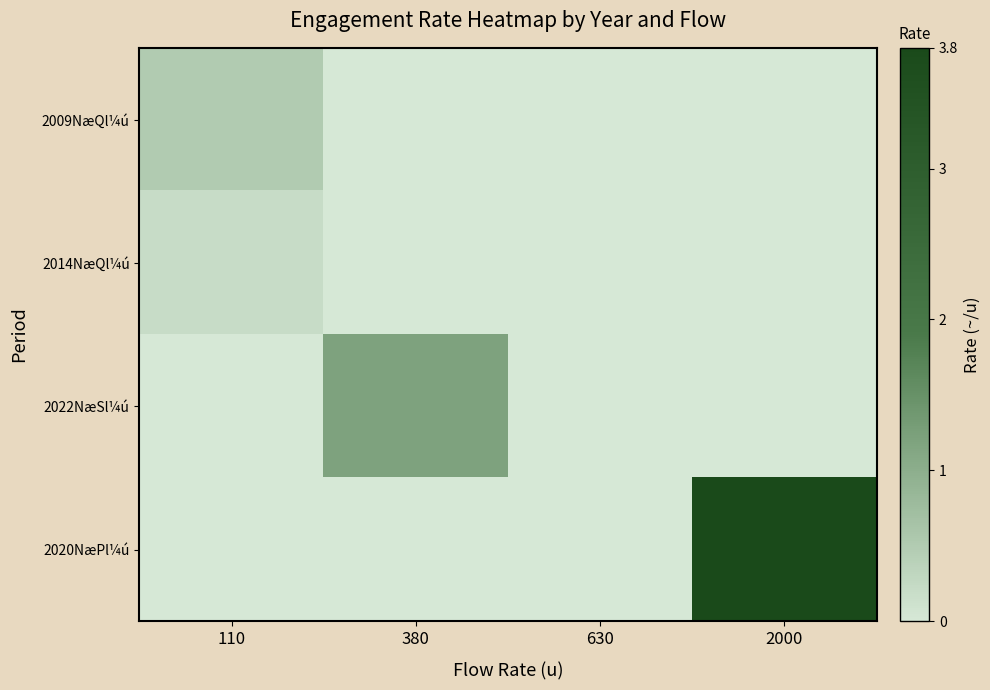

How many categories are shown in the chart?

4